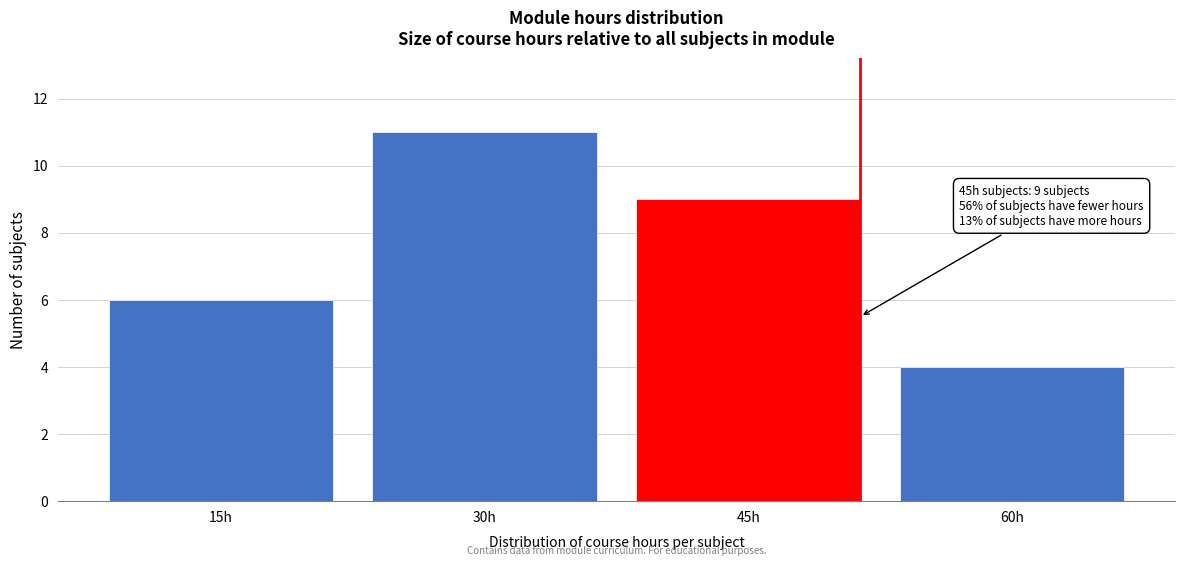

Reading right to left, extract all data points from this chart.

60h=4	45h=9	30h=11	15h=6